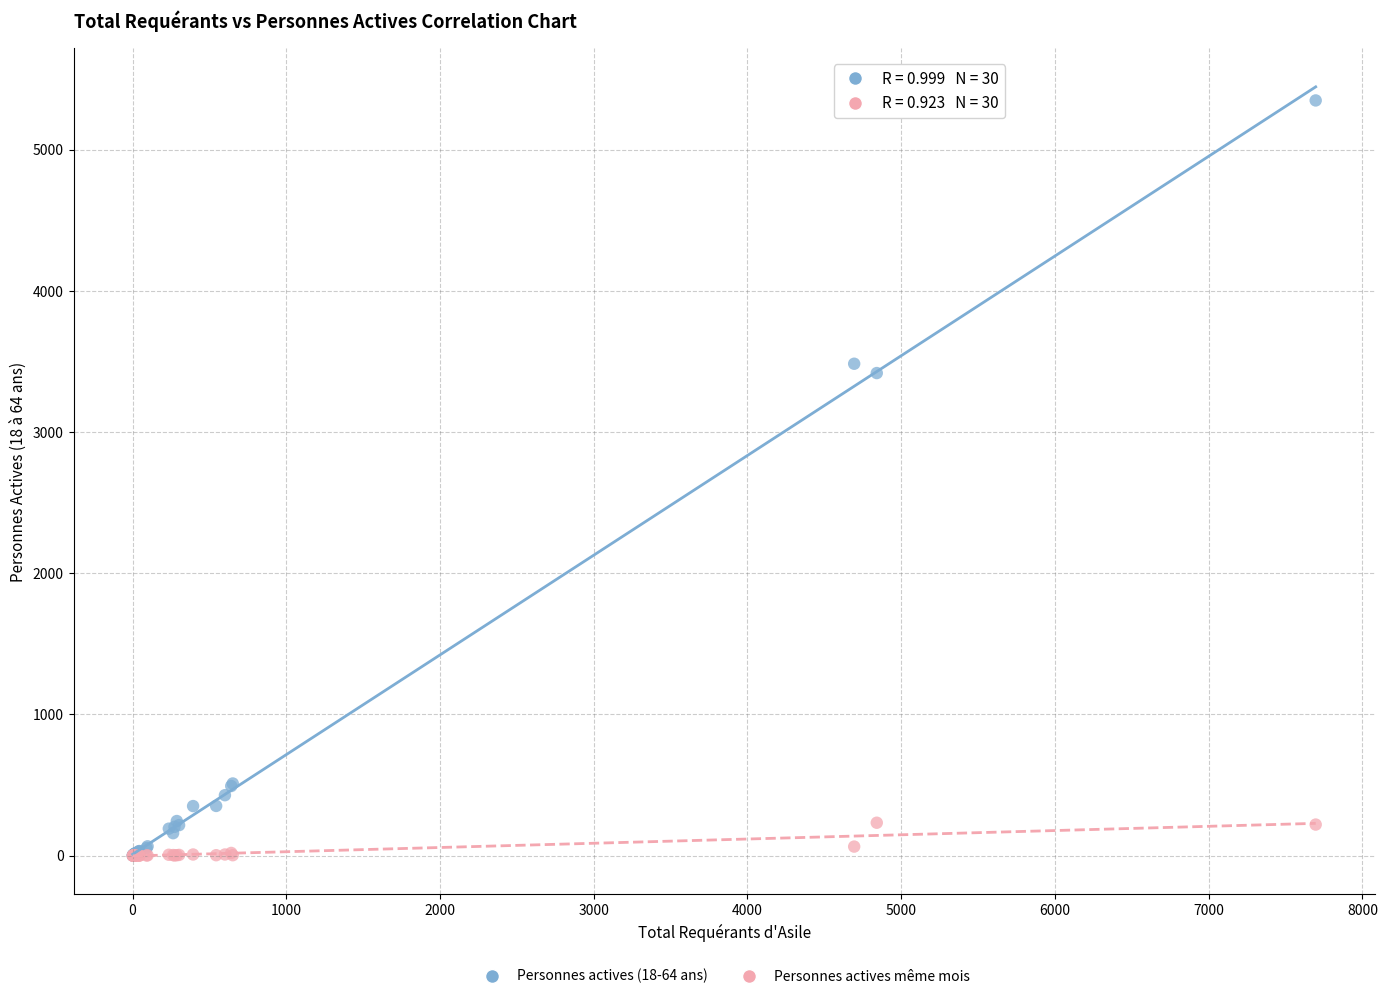

Across all series, what Y value is closest to 2674?

3418